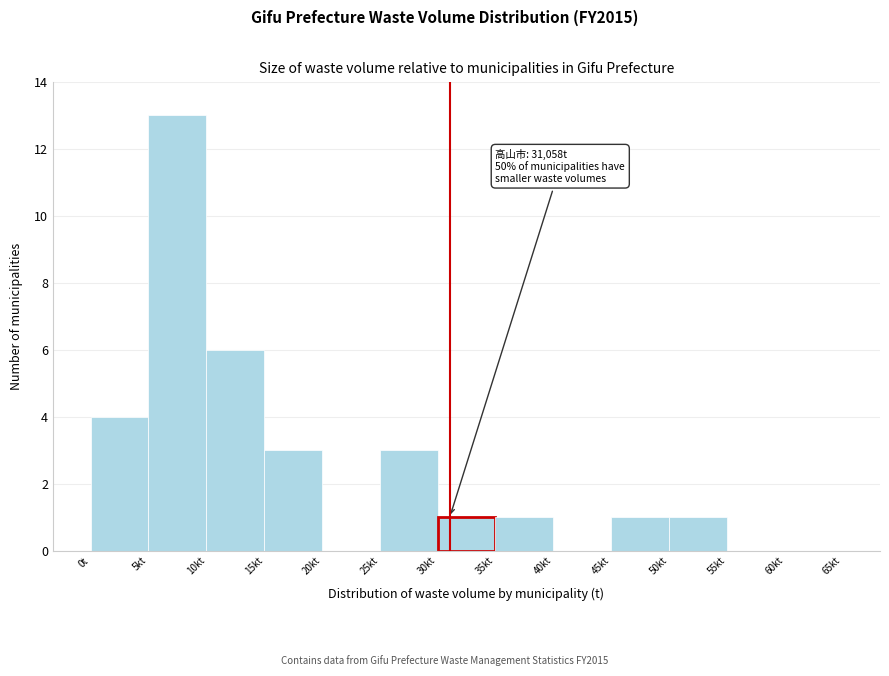

Reading left to right, what are all the values shown in this chart?

0t=4	5kt=13	10kt=6	15kt=3	20kt=0	25kt=3	30kt=1	35kt=1	40kt=0	45kt=1	50kt=1	55kt=0	60kt=0